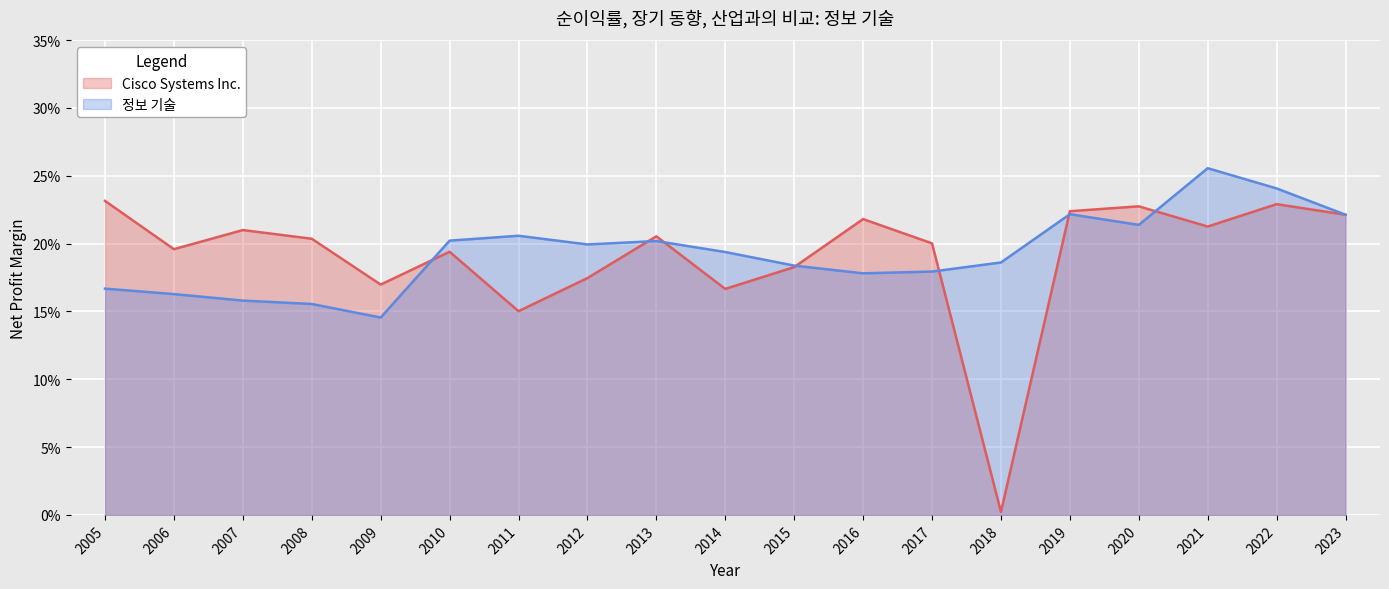

At which category is the sum across all series the highest?

2022